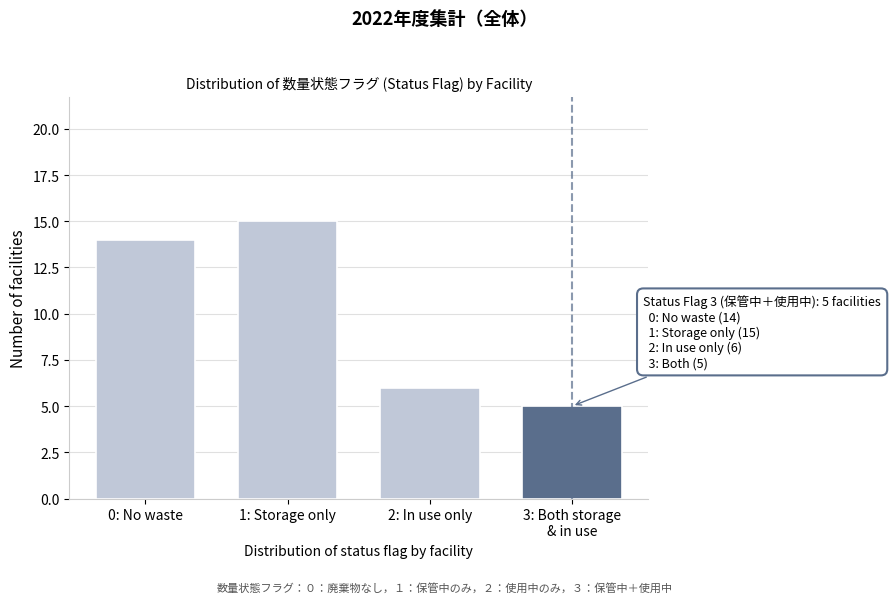

Reading left to right, extract all data points from this chart.

14	15	6	5